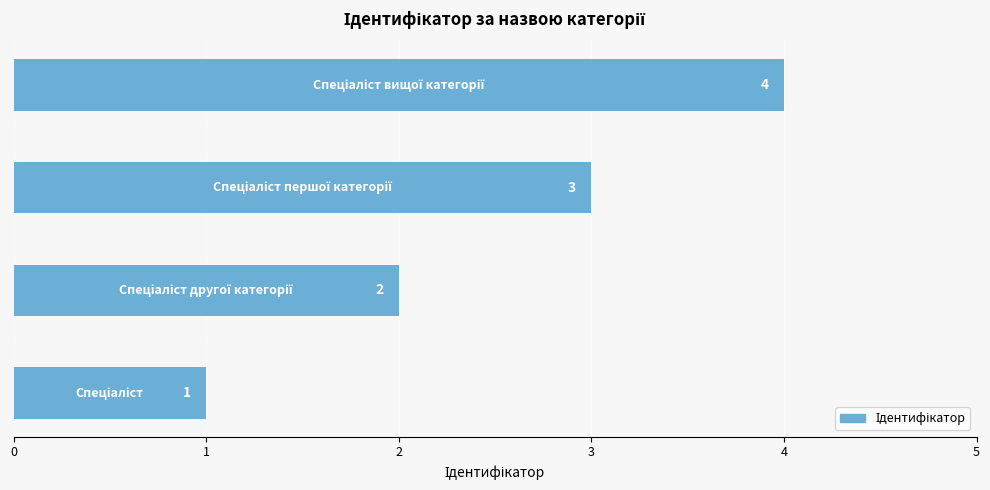

What is the difference between the maximum and minimum values?

3